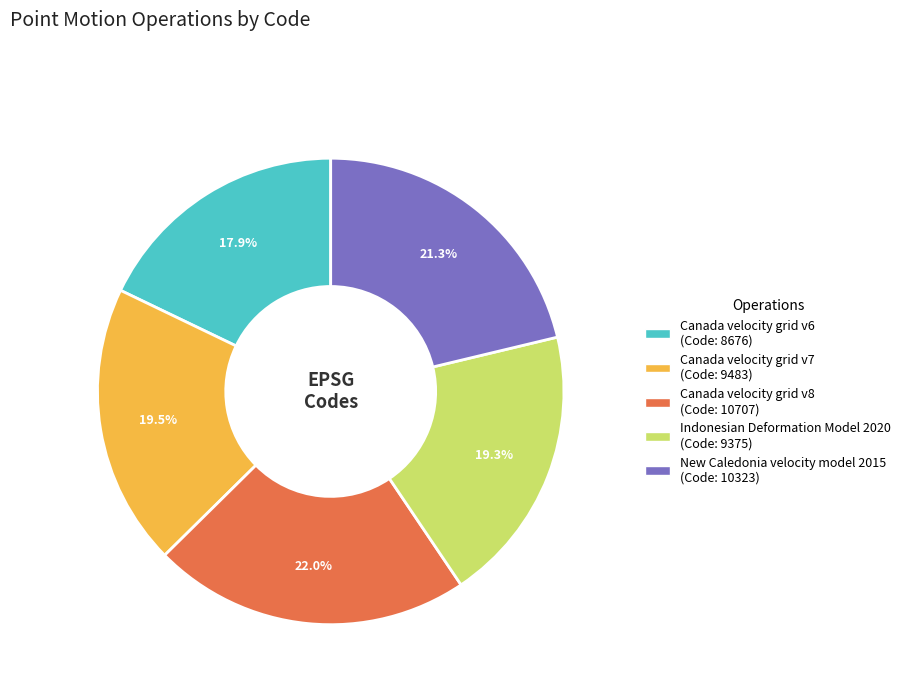

How many segments does this pie chart have?

5